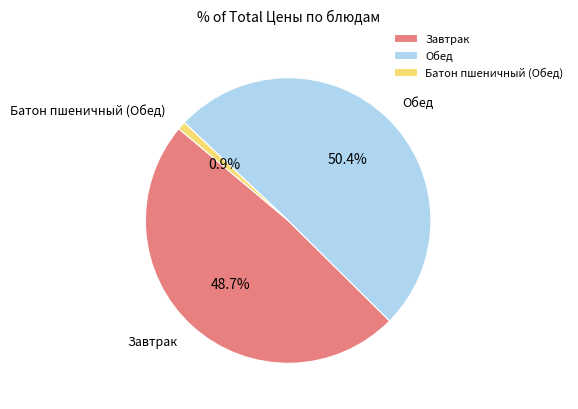

Which slice is the smallest?

Батон пшеничный (Обед)